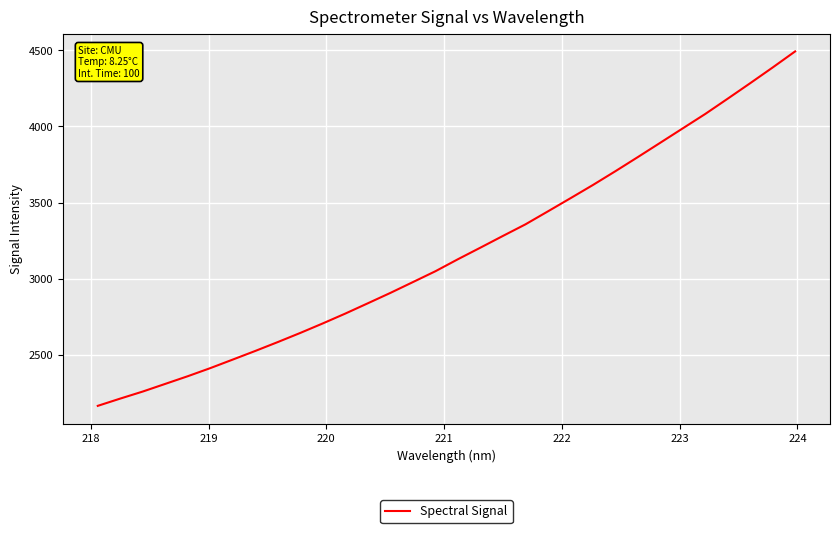

What is the smallest value displayed?

2163.3